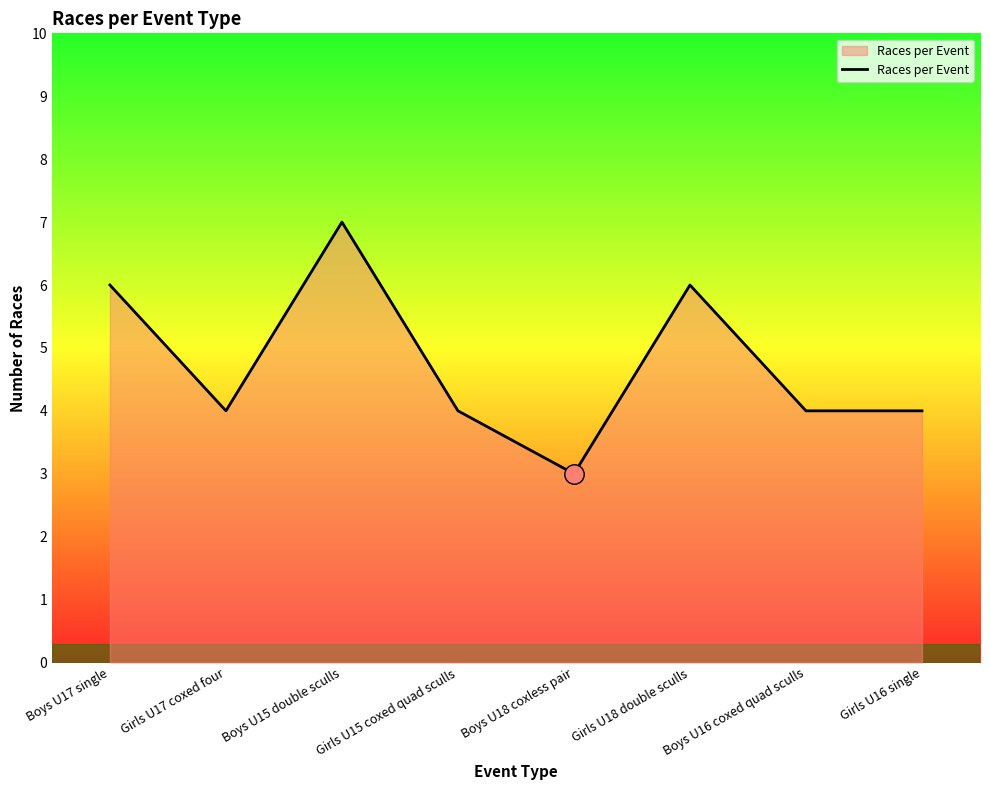

Where is the first local minimum?

Girls U17 coxed four